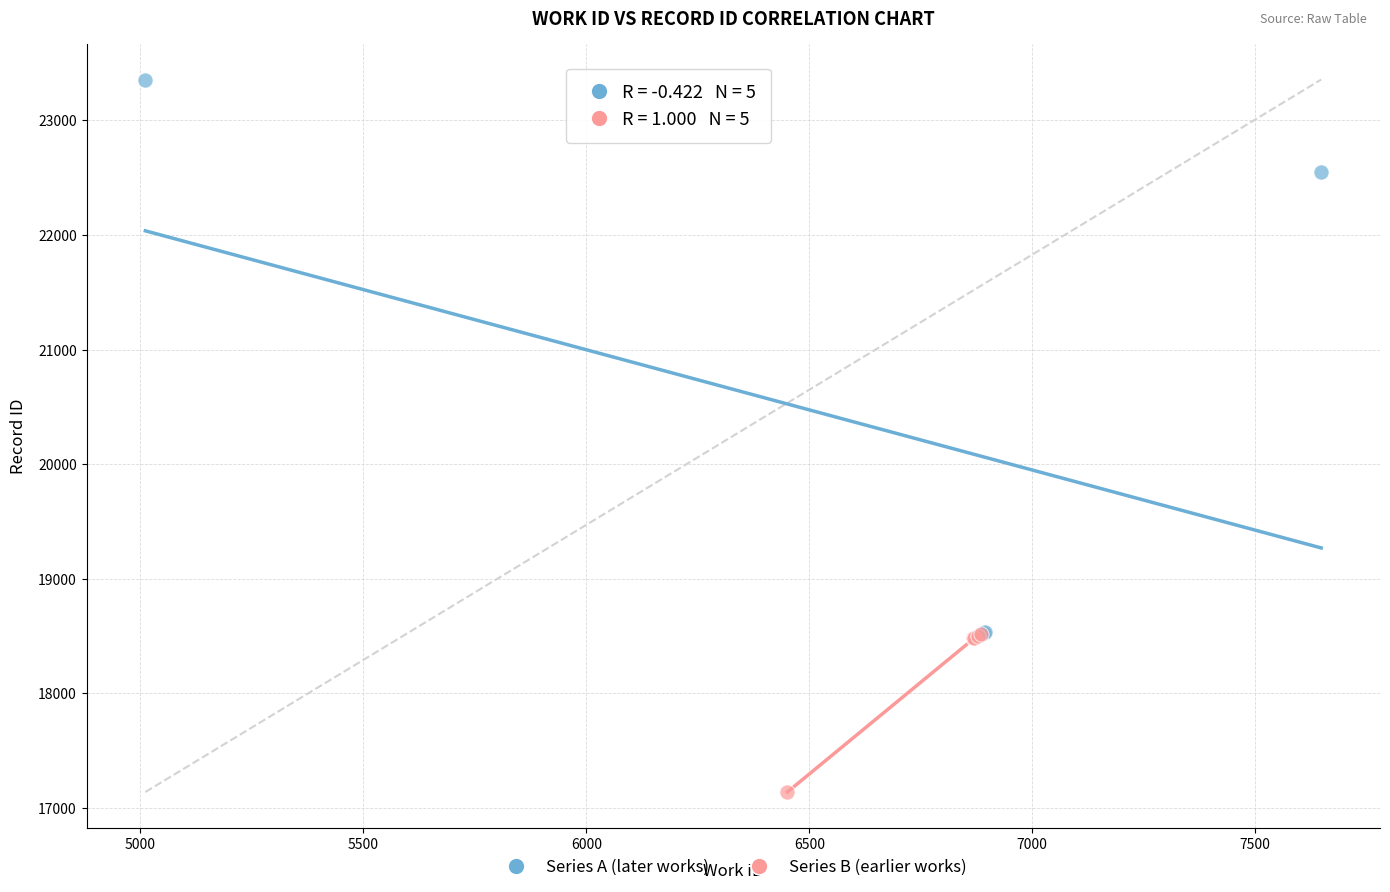

What are all the series names shown in the legend?

Series A (later works), Series B (earlier works)